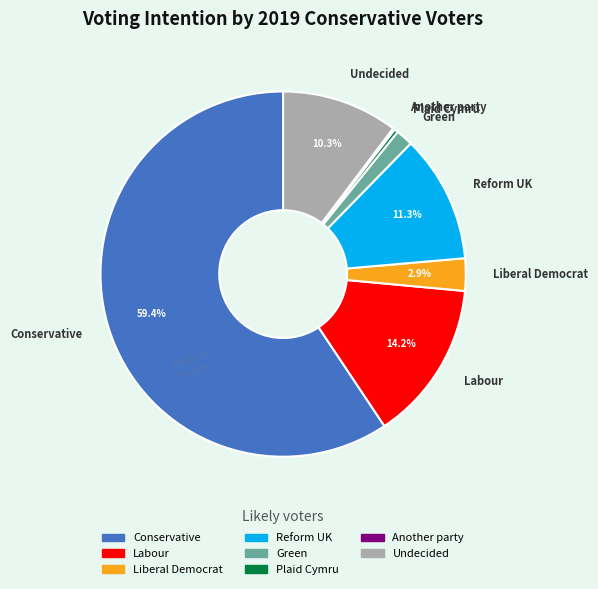

Does any single category account for the majority?

Yes